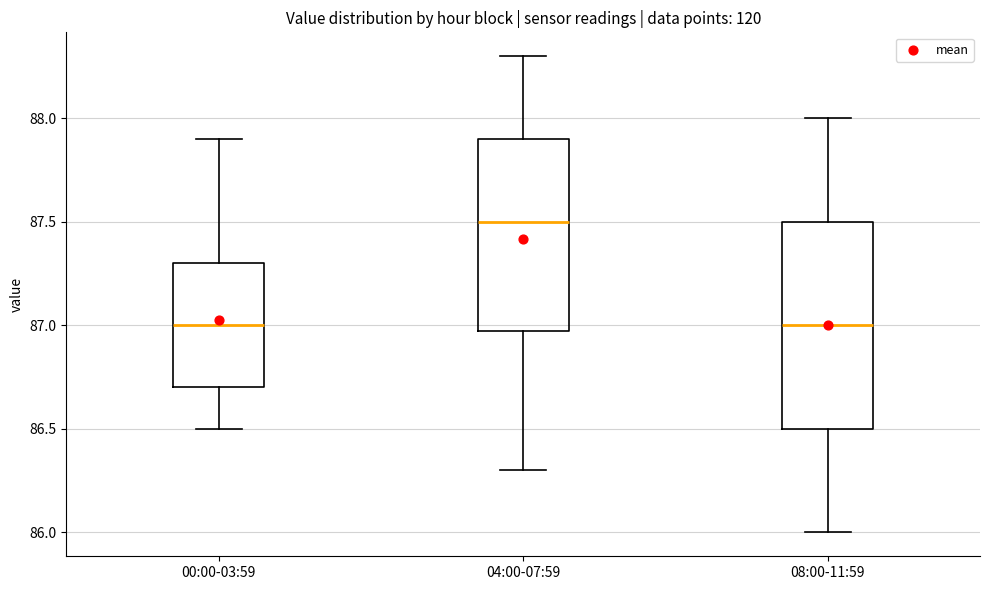

Which box is the tallest, from its lower edge to its upper edge?

08:00-11:59